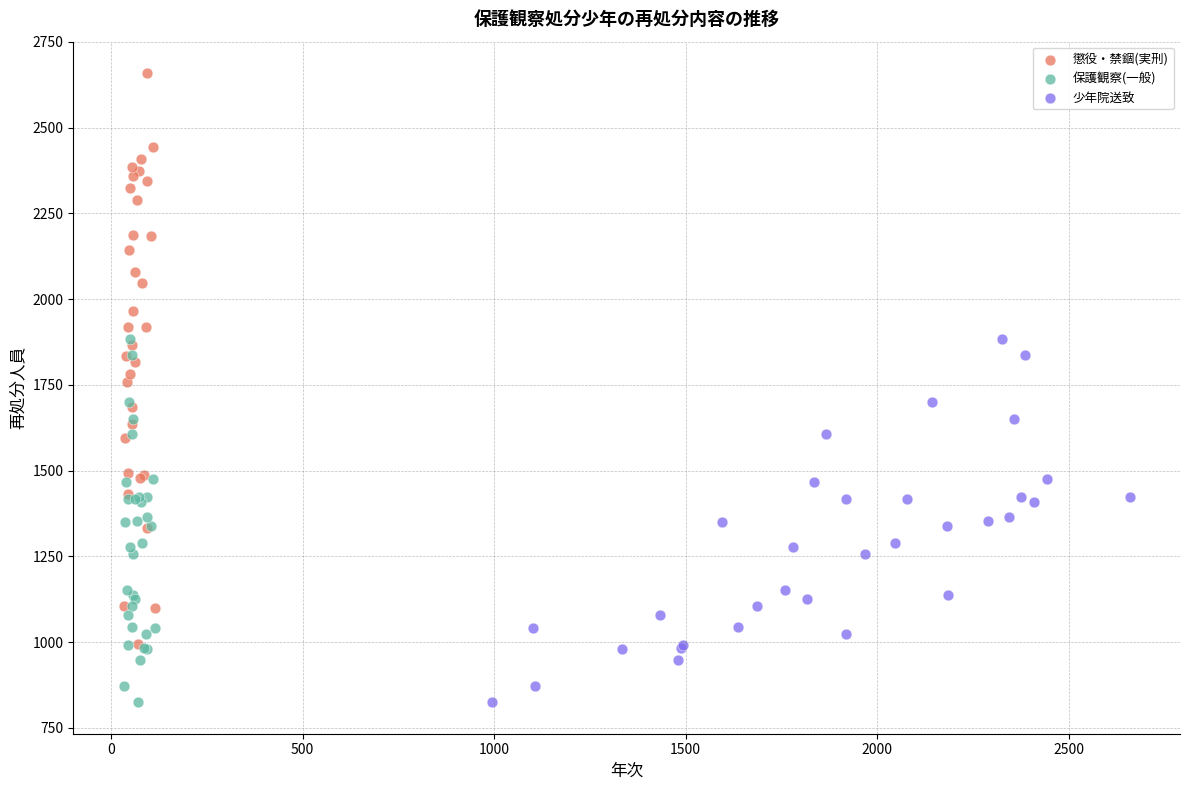

Which series reaches the maximum Y coordinate?

懲役・禁錮(実刑)